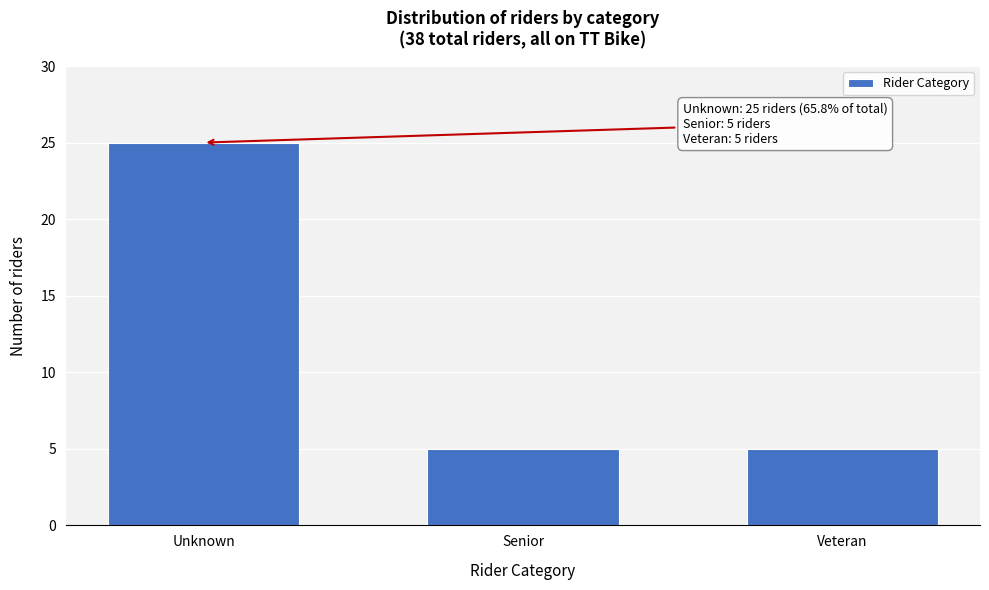

Reading left to right, list all the values displayed in this chart.

25	5	5